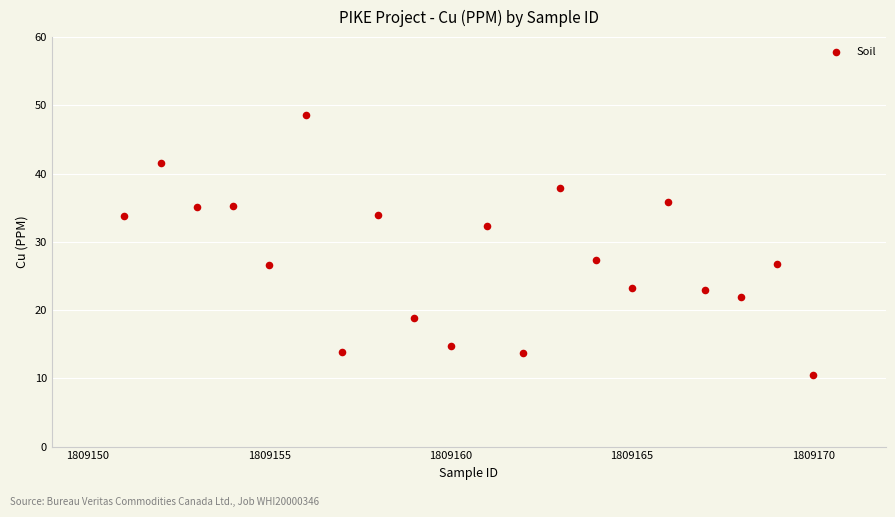

What is the range of Y values (max minus min)?

38.1